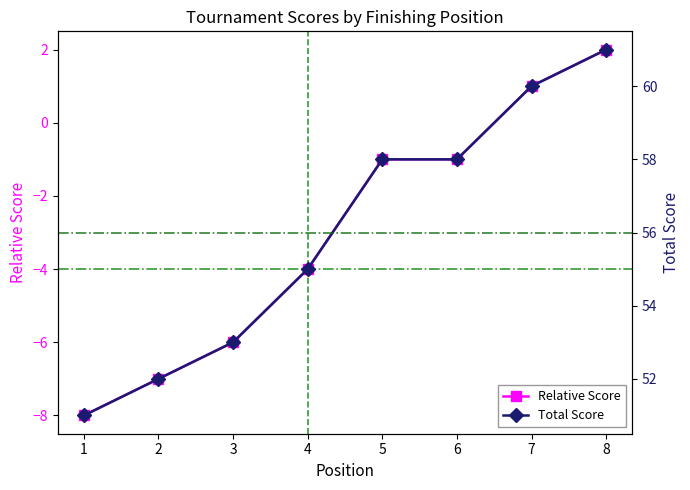

What is the value of the Total Score point at the 8th from the left?

61